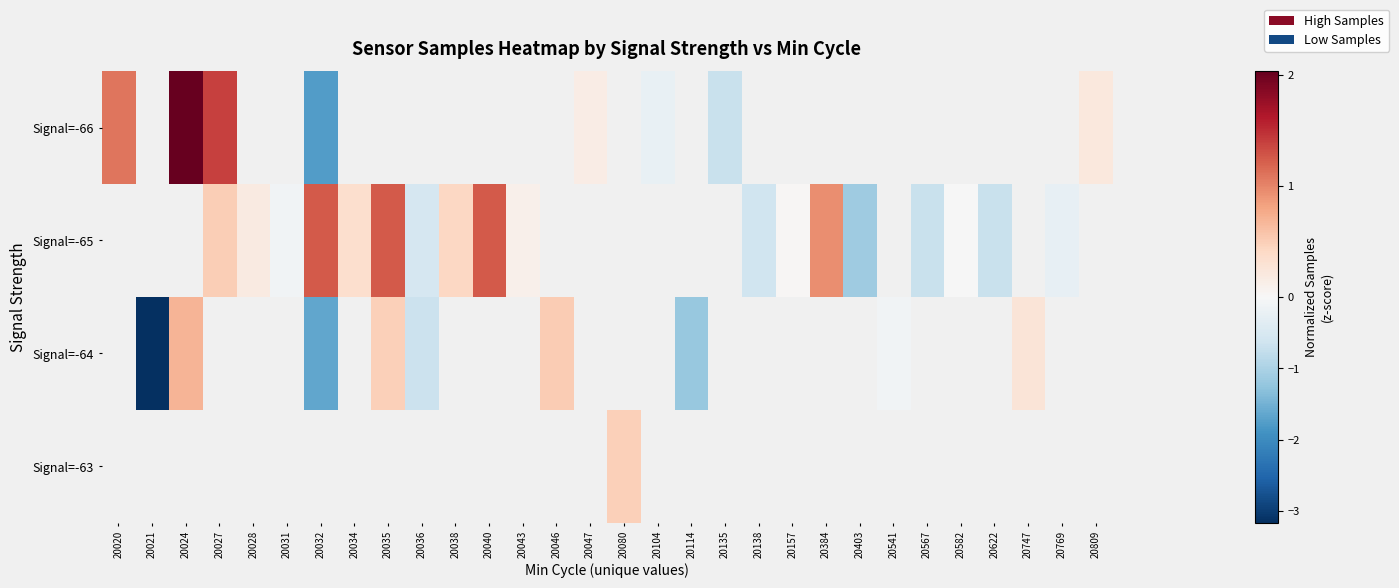

Count the number of categories in the chart.

30